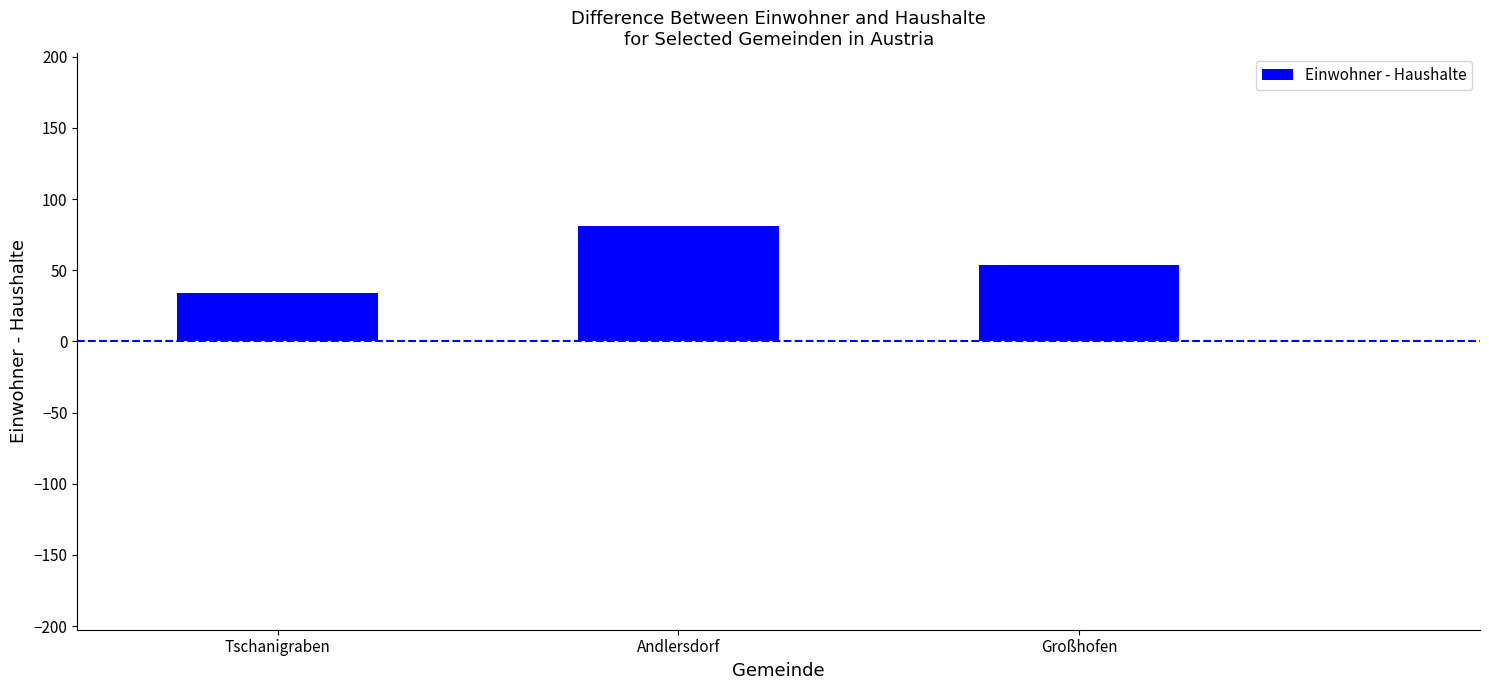

Does the chart contain stacked bars?

No